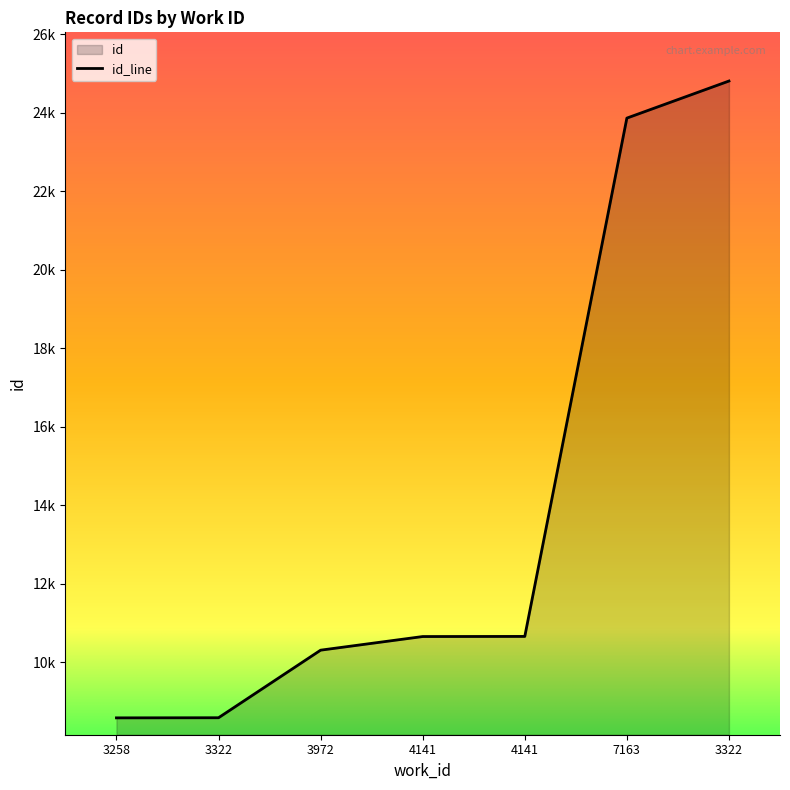

Is it true that the value at 7163 is 10763?

False